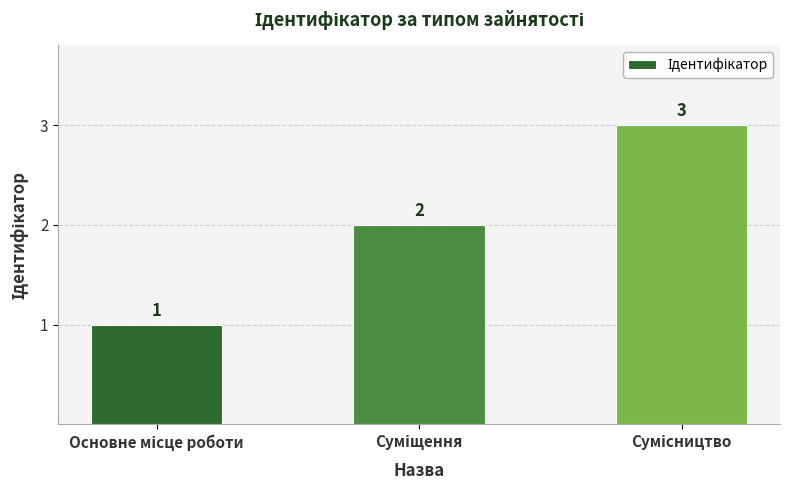

What is the difference between the maximum and minimum values?

2